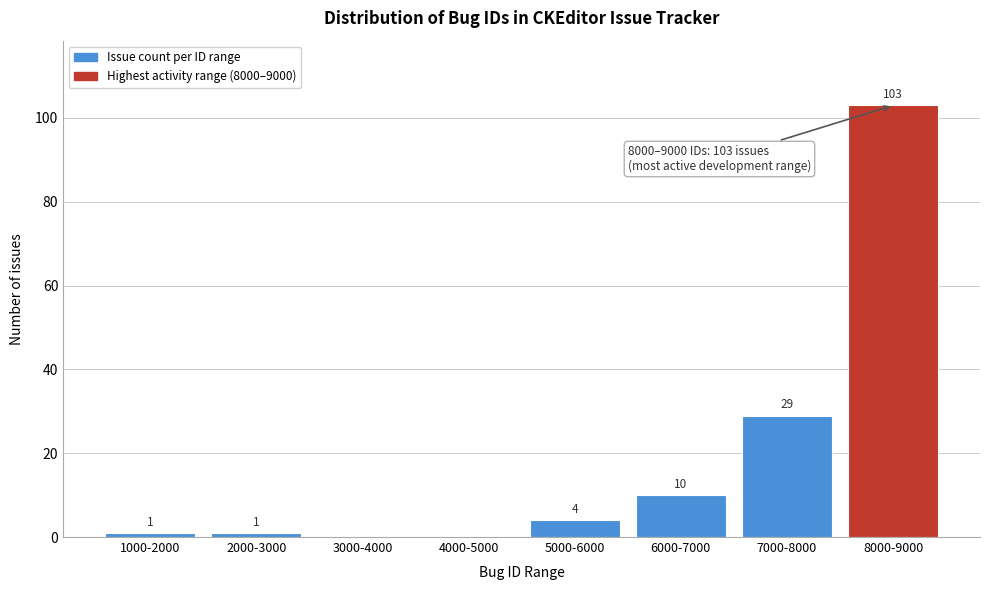

Reading left to right, list all the values displayed in this chart.

1000-2000=1	2000-3000=1	3000-4000=0	4000-5000=0	5000-6000=4	6000-7000=10	7000-8000=29	8000-9000=103